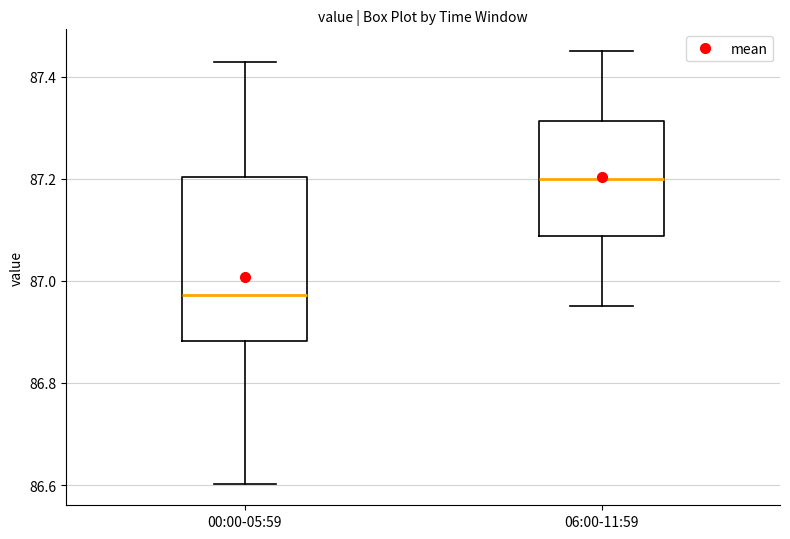

Which box's median line is the lowest?

00:00-05:59